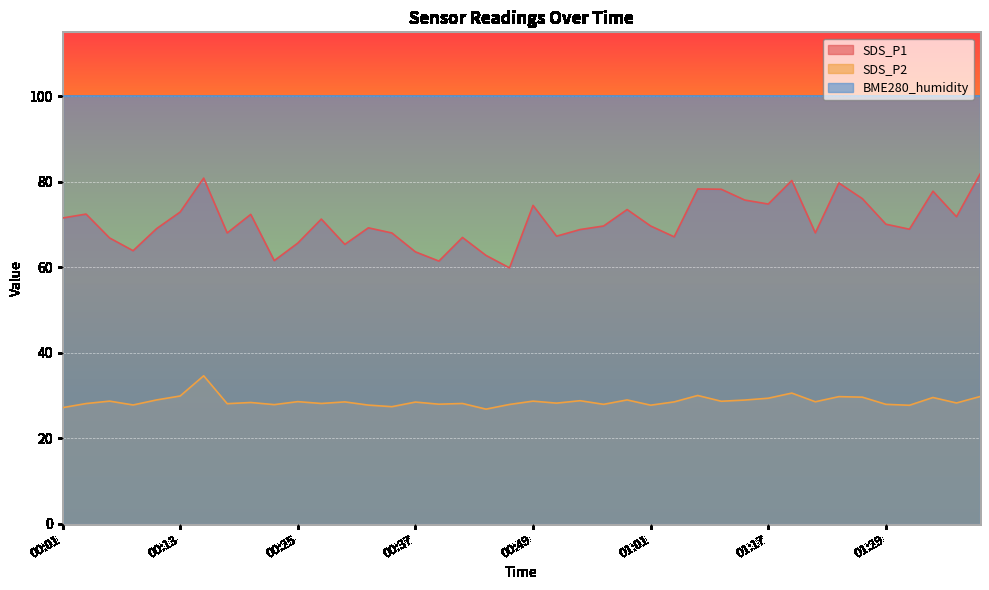

What is the difference between the maximum and second lowest values in the SDS_P1 series?

20.3